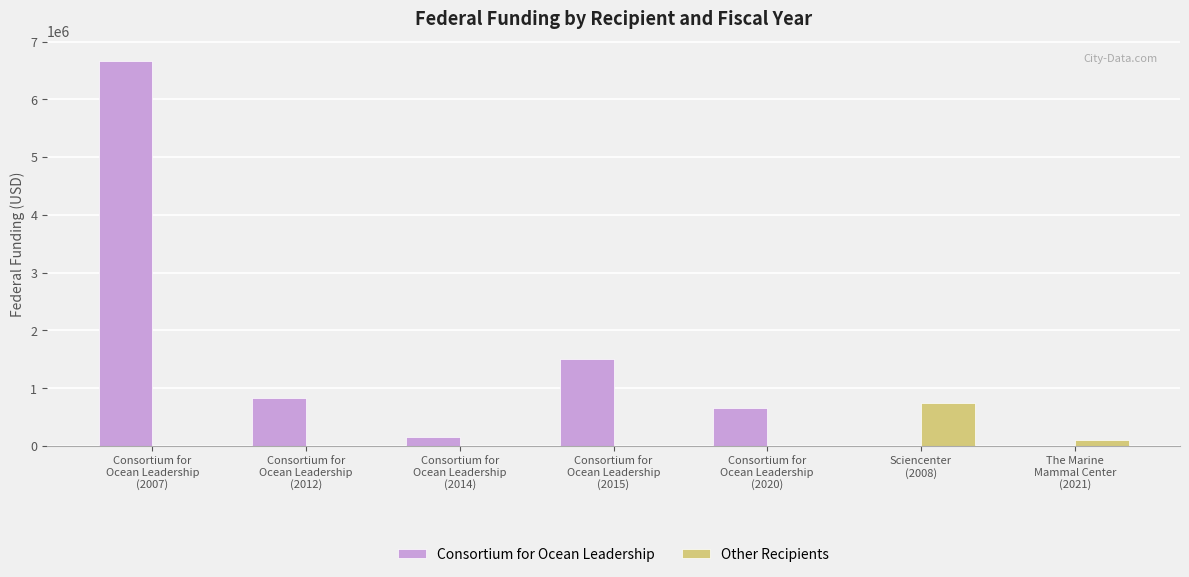

Which series has the widest spread of values?

Consortium for Ocean Leadership